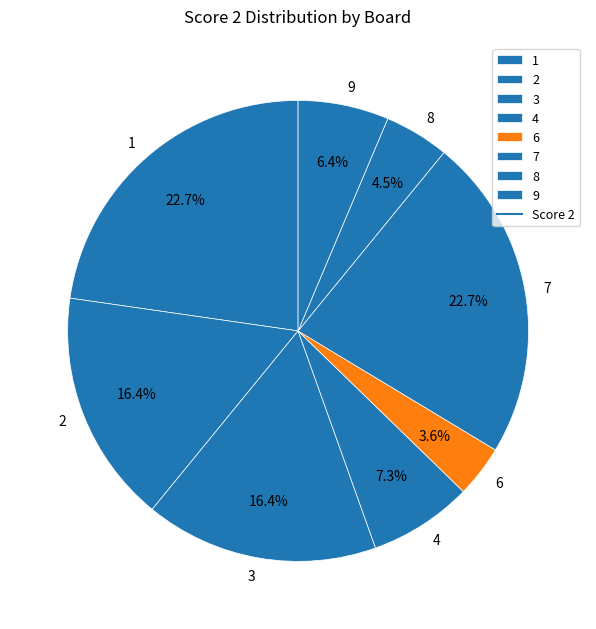

Do 7 and 9 together represent more than half of the pie?

No